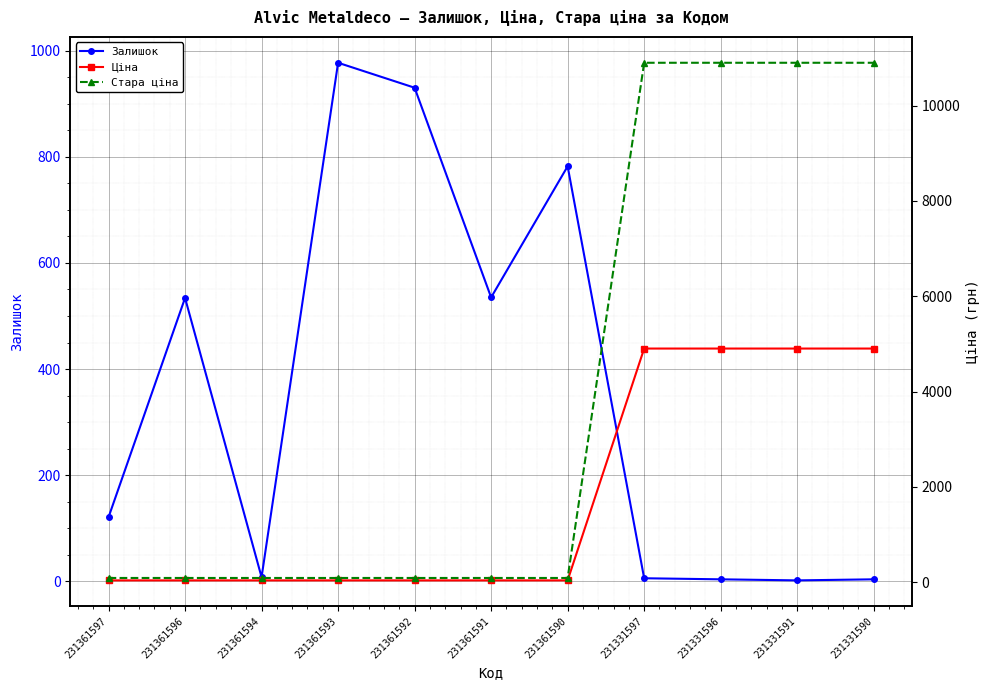

What is the maximum value shown in the chart?

10896.3